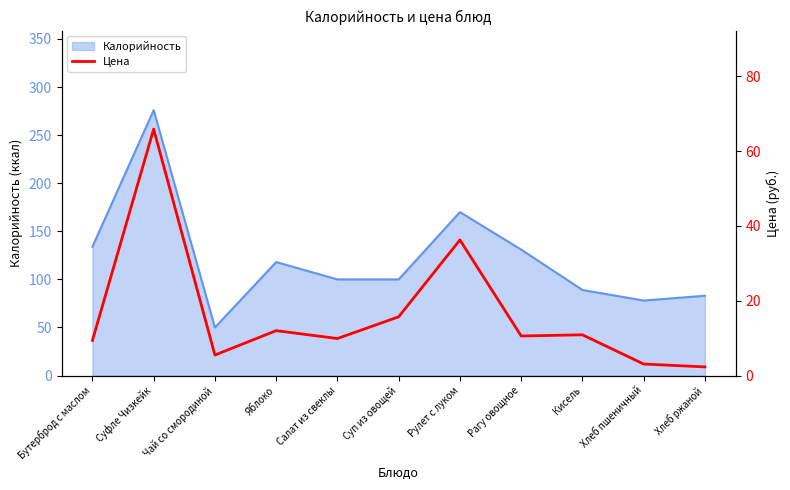

Where is the first local minimum?

Чай со смородиной